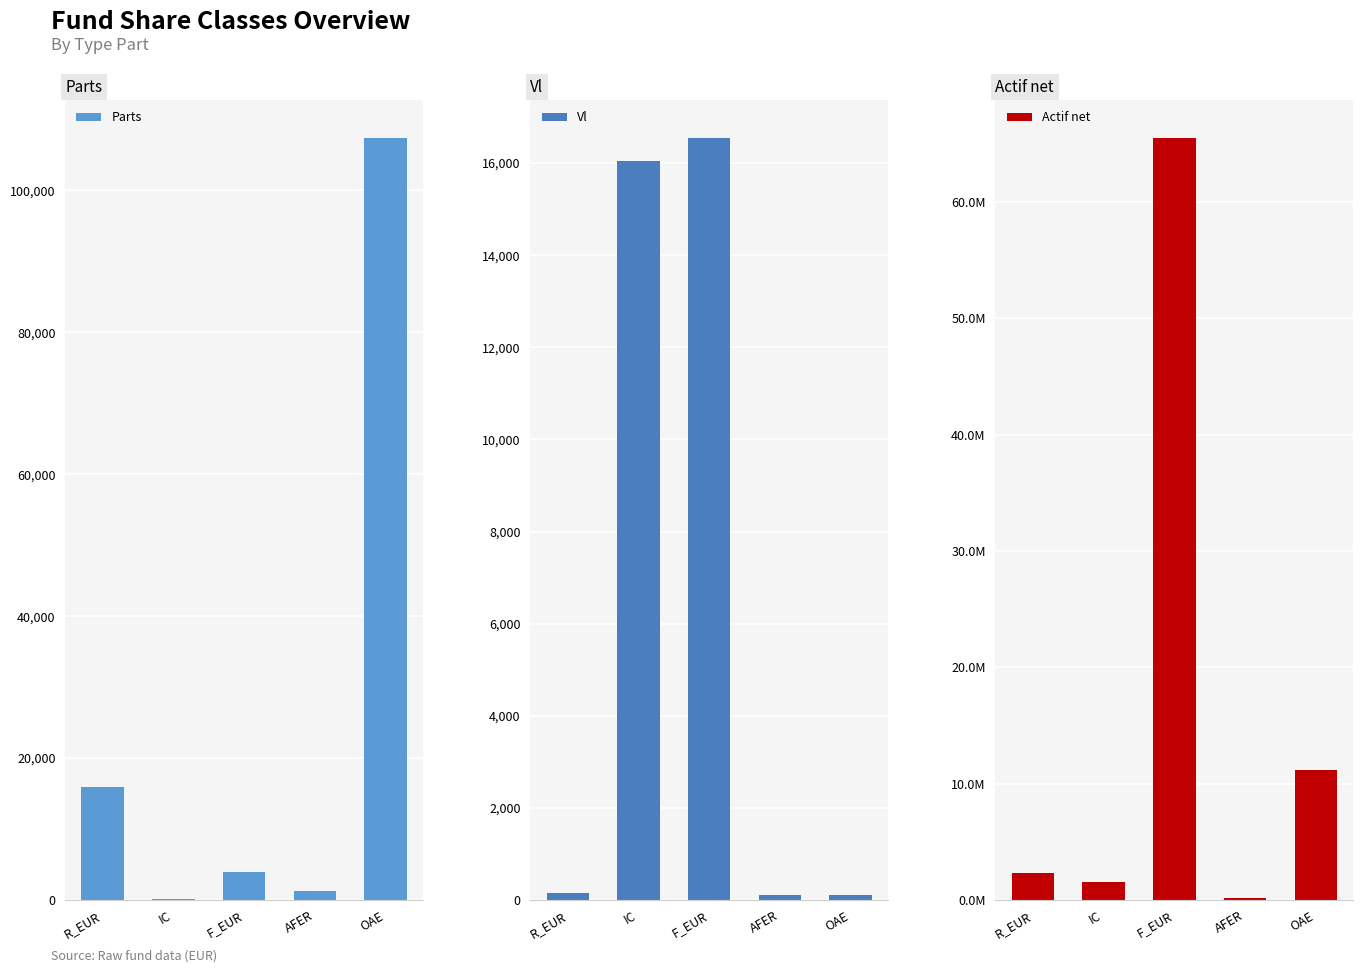

At which category is the sum across all series the highest?

F_EUR